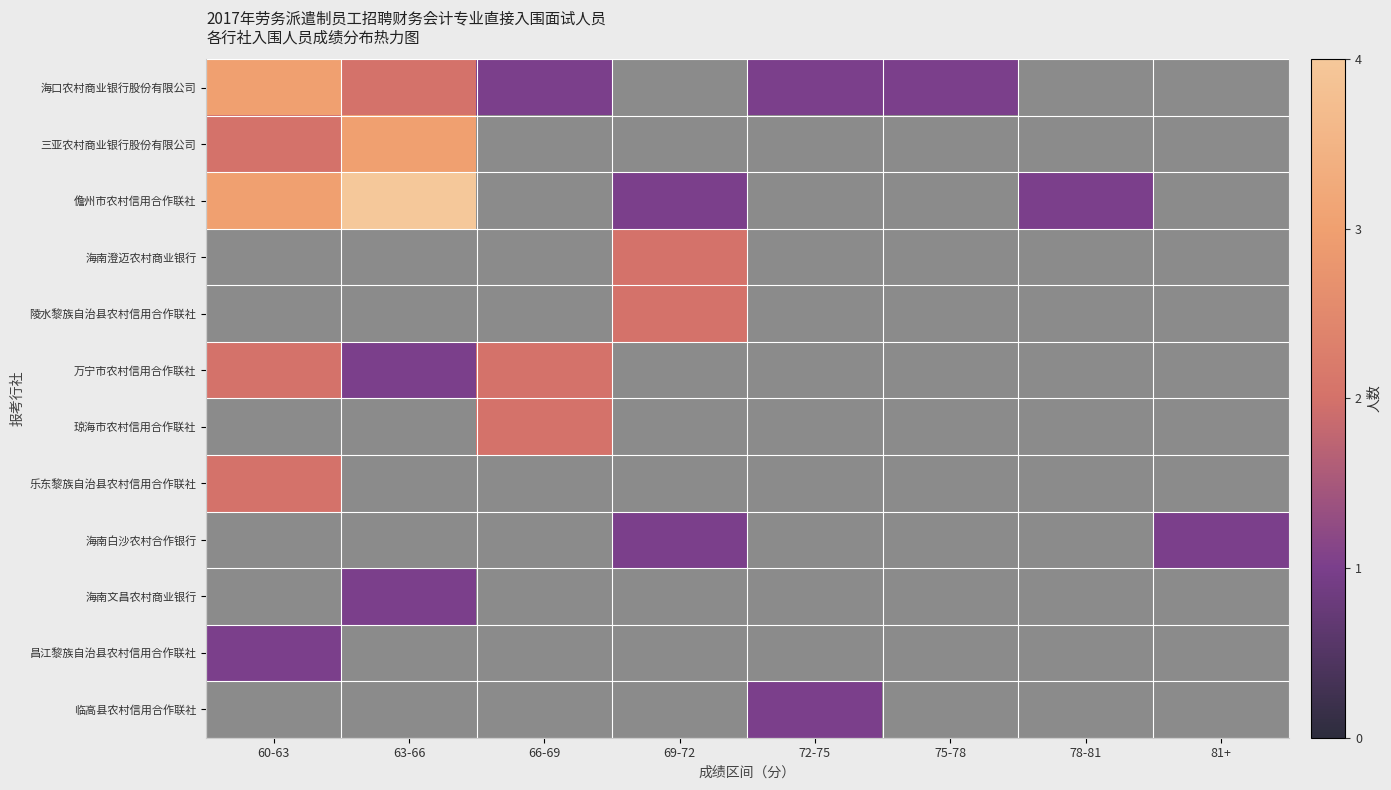

At which category is the sum across all series the highest?

75-78